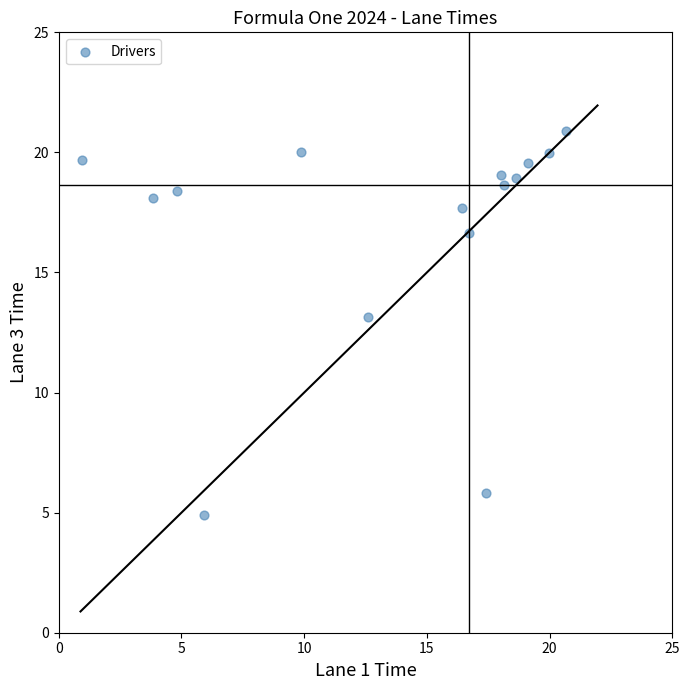

What Y value in the scatter plot is closest to 12?

13.1